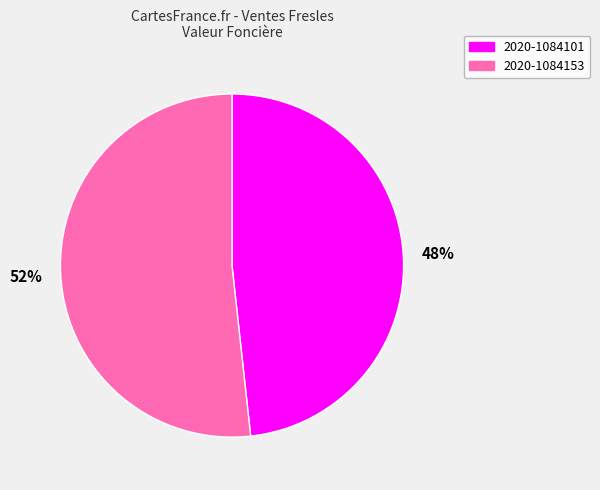

How many slices are in this pie chart?

2